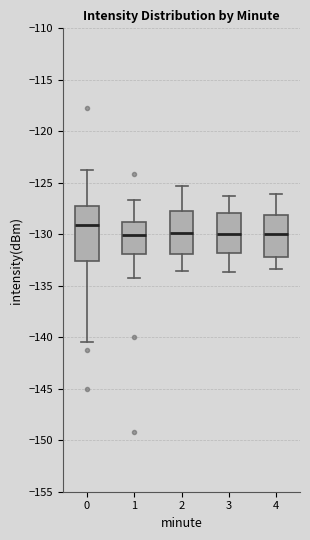

Reading left to right, transcribe this box plot: for each box, give where its median line is, the range the box spans, and where its two whiskers end, as read against the y-axis. The values are not printed on the chart, so give them approximately, as read against the axis.

0: median -129.0, box -132.5 to -127.0, whiskers -140.5 to -124.0
1: median -130.0, box -132.0 to -129.0, whiskers -134.0 to -126.5
2: median -130.0, box -132.0 to -128.0, whiskers -133.5 to -125.5
3: median -130.0, box -132.0 to -128.0, whiskers -133.5 to -126.5
4: median -130.0, box -132.0 to -128.0, whiskers -133.5 to -126.0